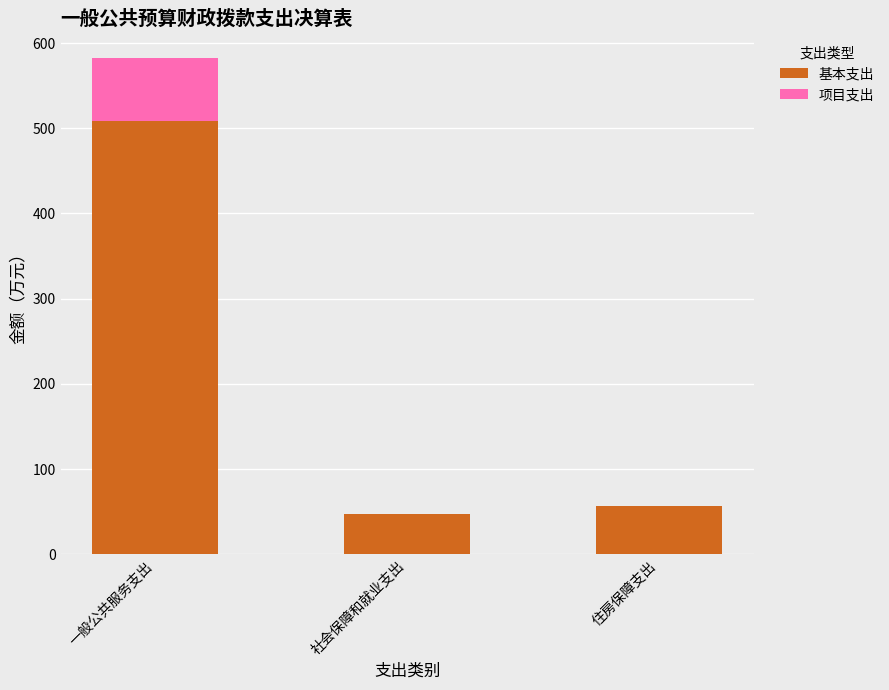

What is the sum of the 基本支出 values at 社会保障和就业支出 and 住房保障支出?

104.4